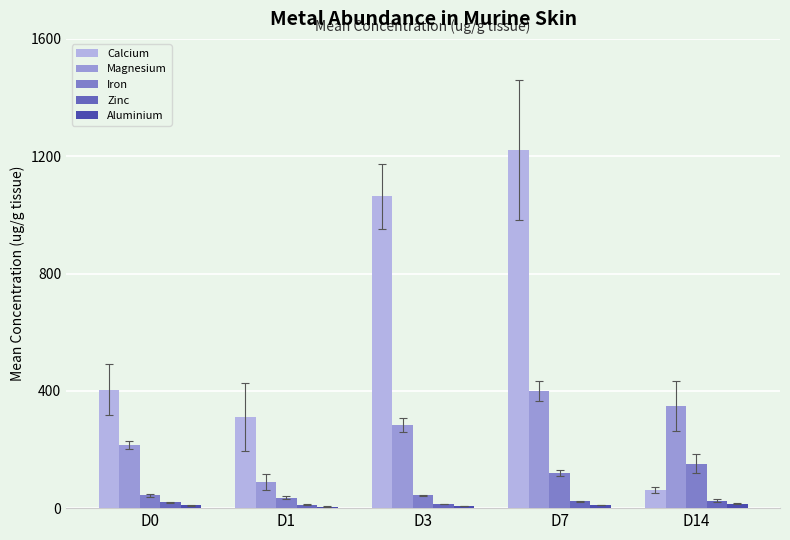

Between D1 and D7, which series saw the biggest shift?

Calcium